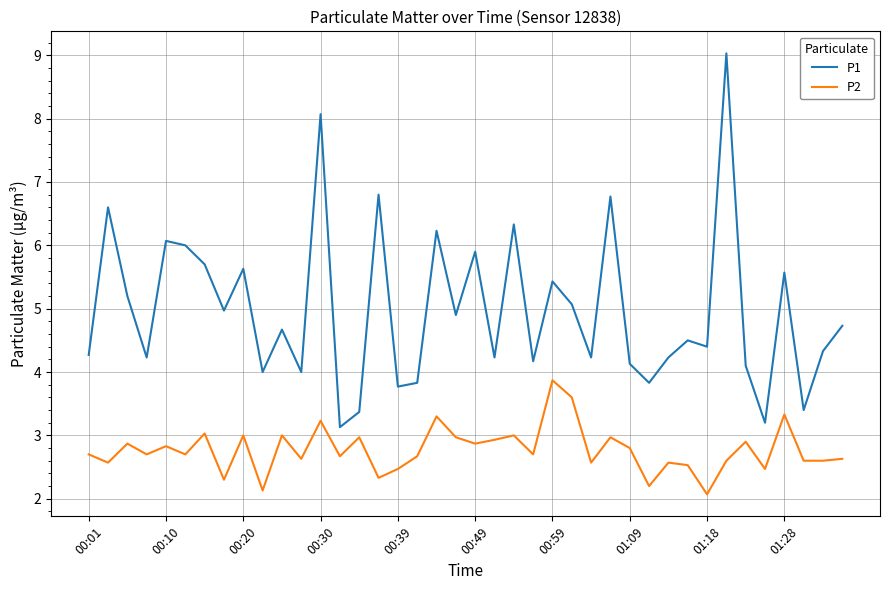

Which series has the largest range (max minus min)?

P1